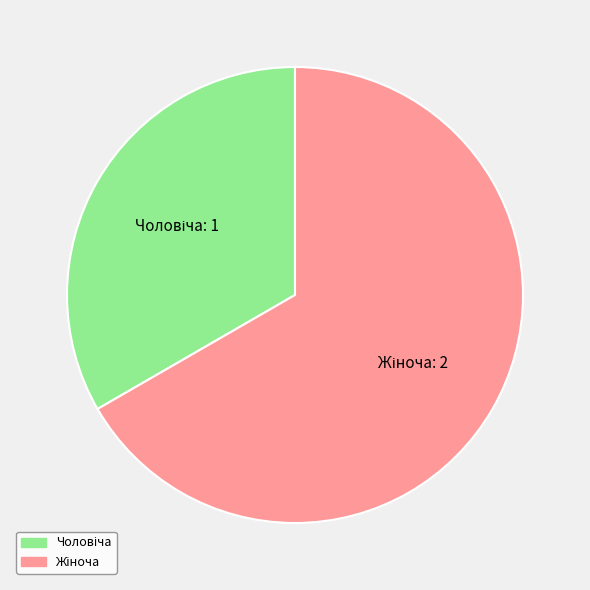

How many segments does this pie chart have?

2